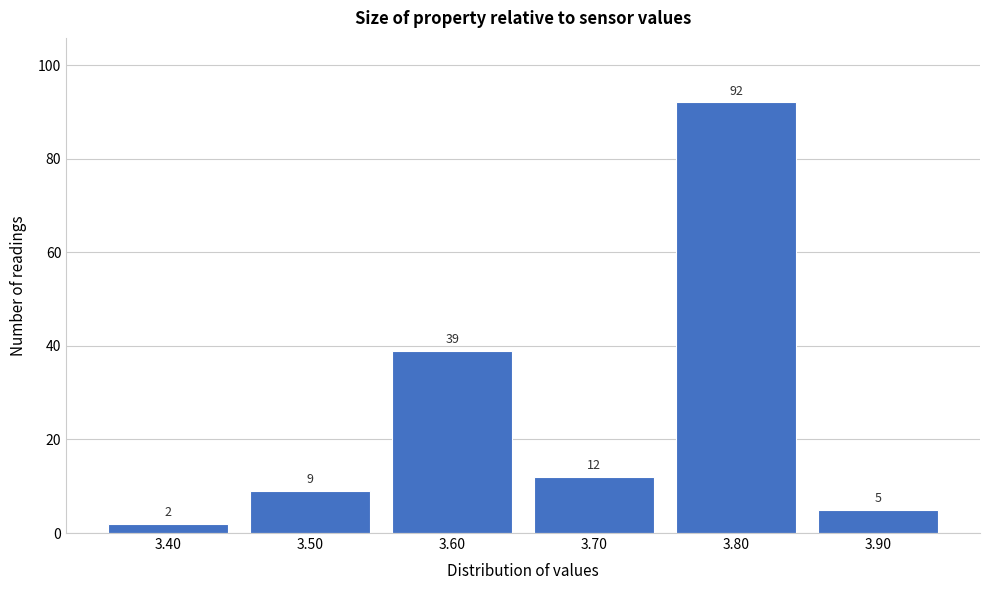

Reading left to right, transcribe this chart: for each bar, give the range it covers on the x-axis and its height.

3.35 to 3.45: 2
3.45 to 3.55: 9
3.55 to 3.65: 39
3.65 to 3.75: 12
3.75 to 3.85: 92
3.85 to 3.95: 5